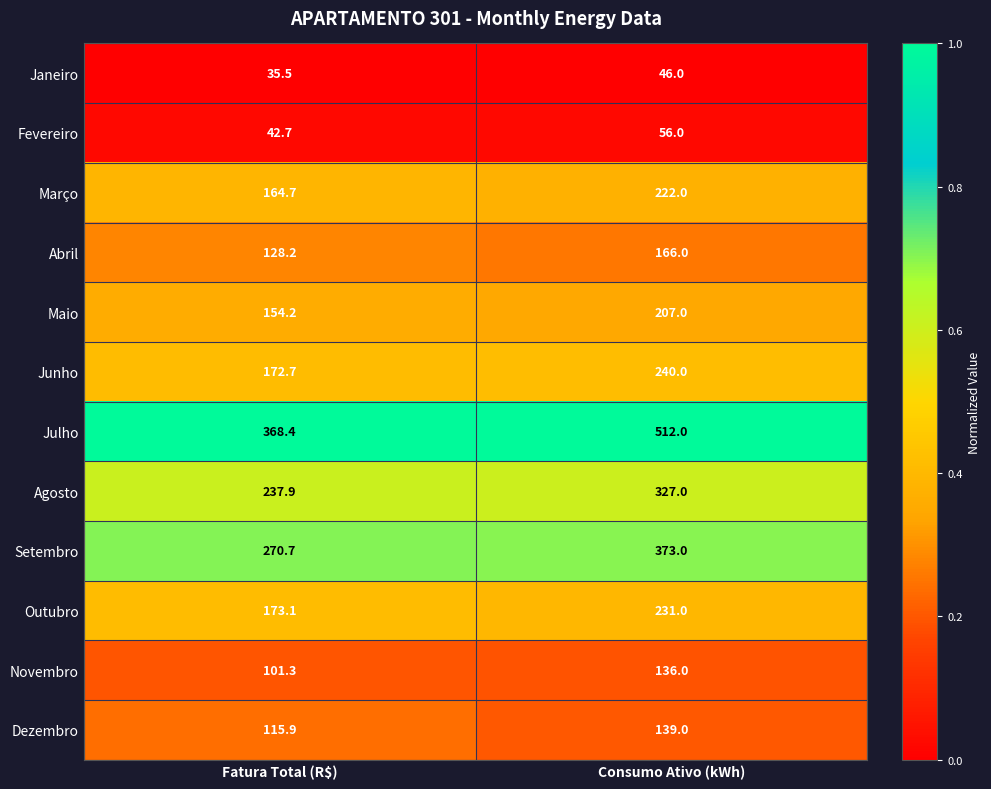

Which series has the widest spread of values?

Julho